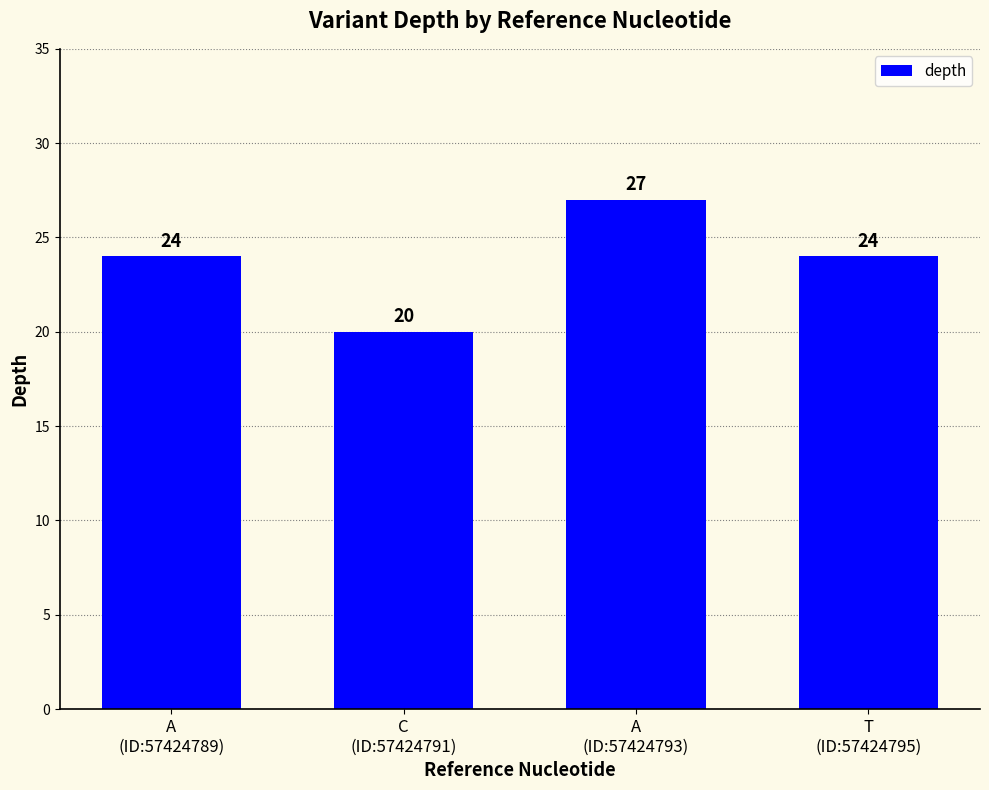

Which has a higher value, T
(ID:57424795) or A
(ID:57424793)?

A
(ID:57424793)